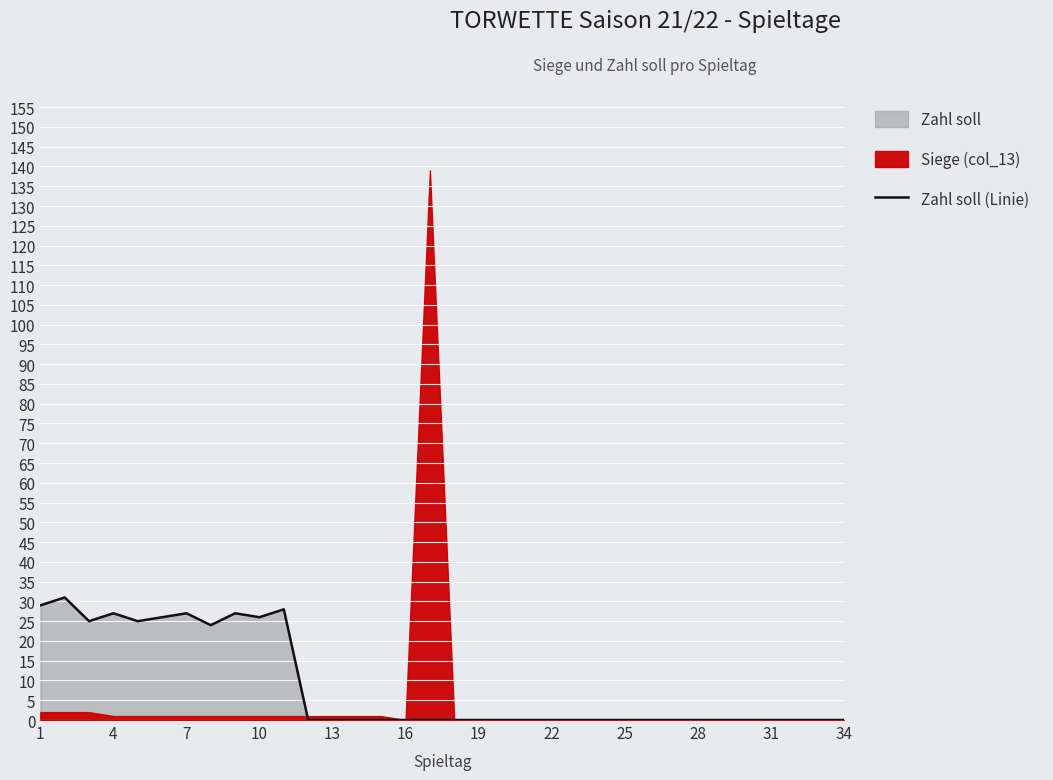

Which has a higher value, 34 or 18?

34